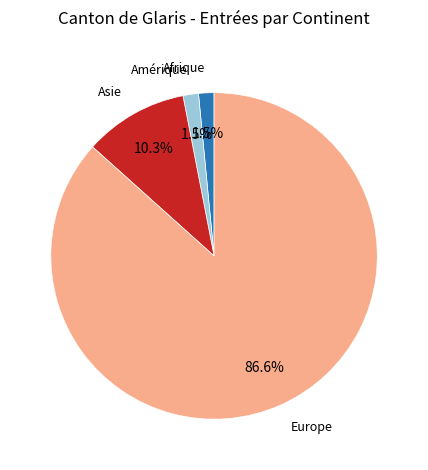

True or false: Europe accounts for 87% of the total.

True